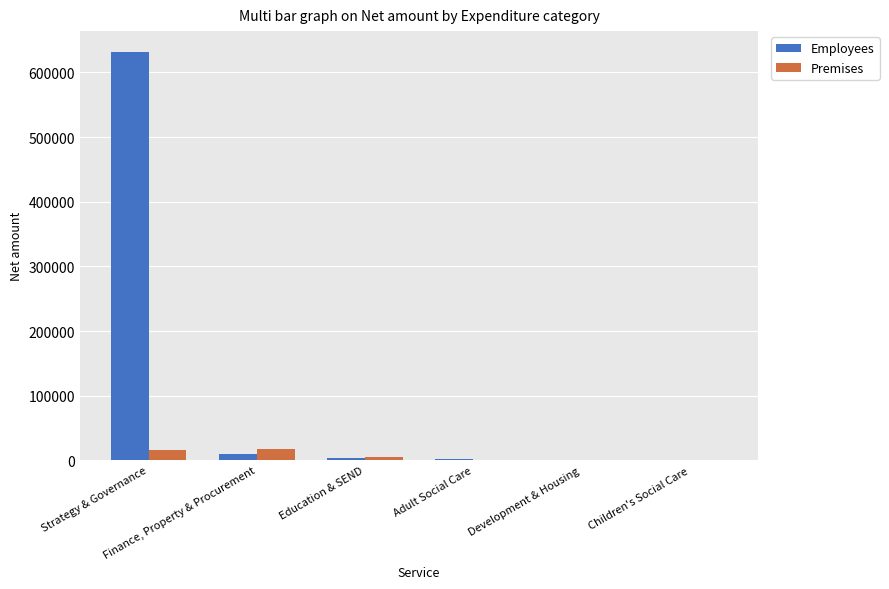

How many groups of bars are there?

6